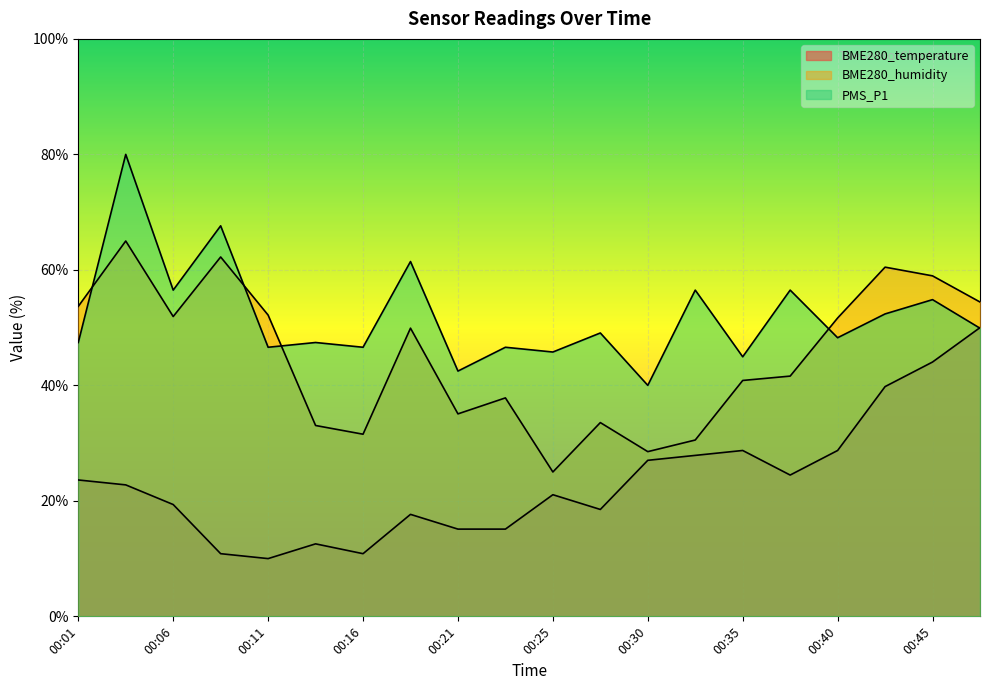

What is the difference between the maximum and minimum values in the BME280_humidity series?

40.0